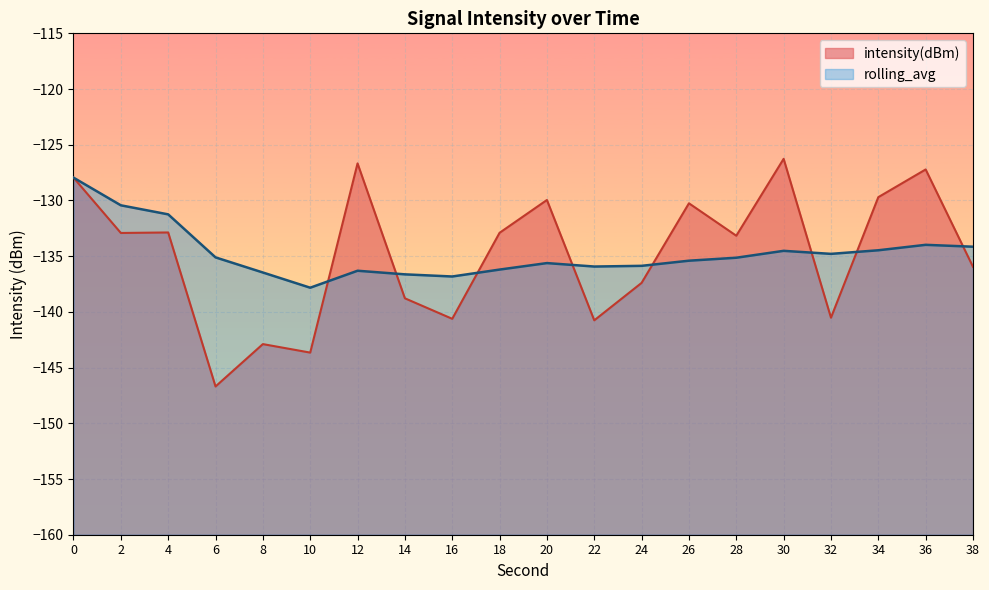

How many data points in intensity(dBm) are less than -132?

13